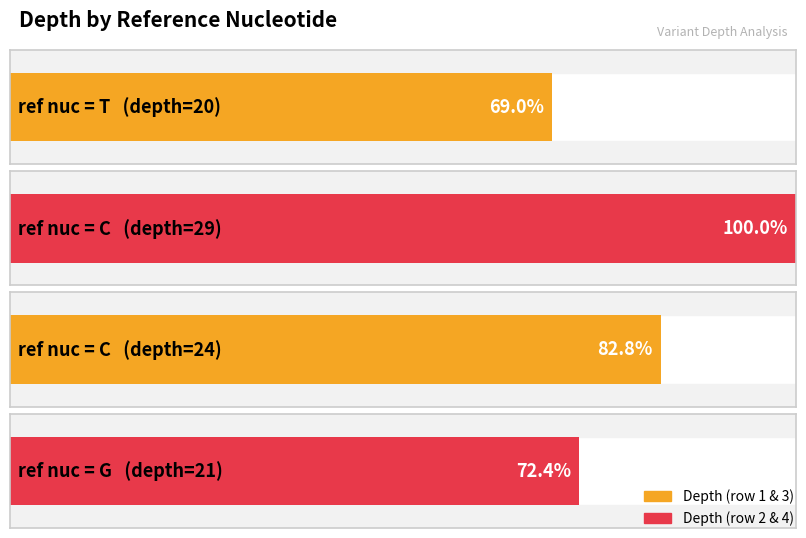

How many values are between 21 and 29?

3